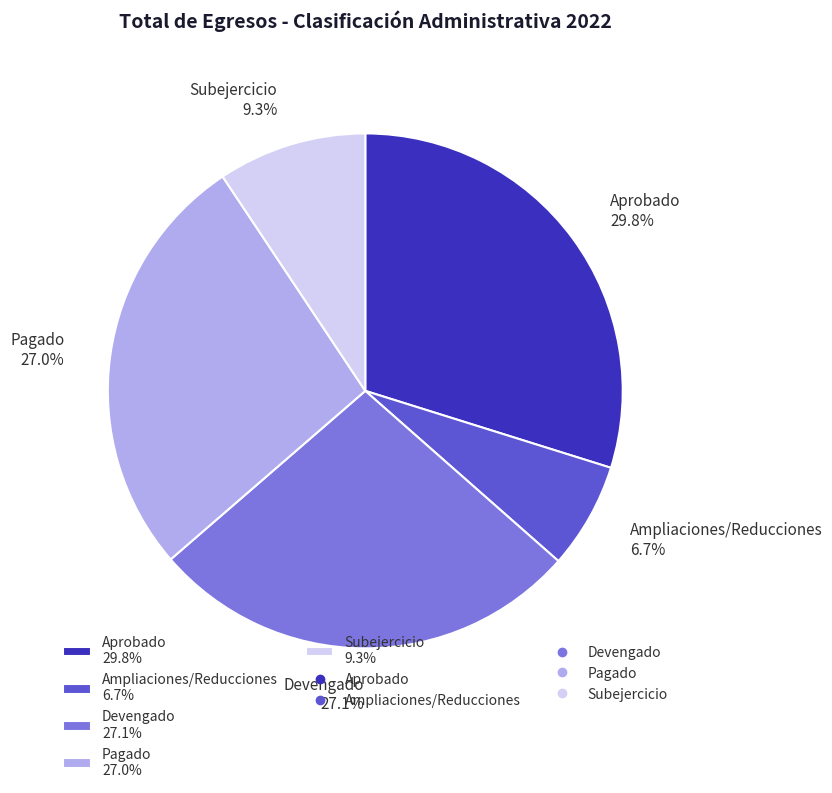

Which slice is the largest?

Aprobado